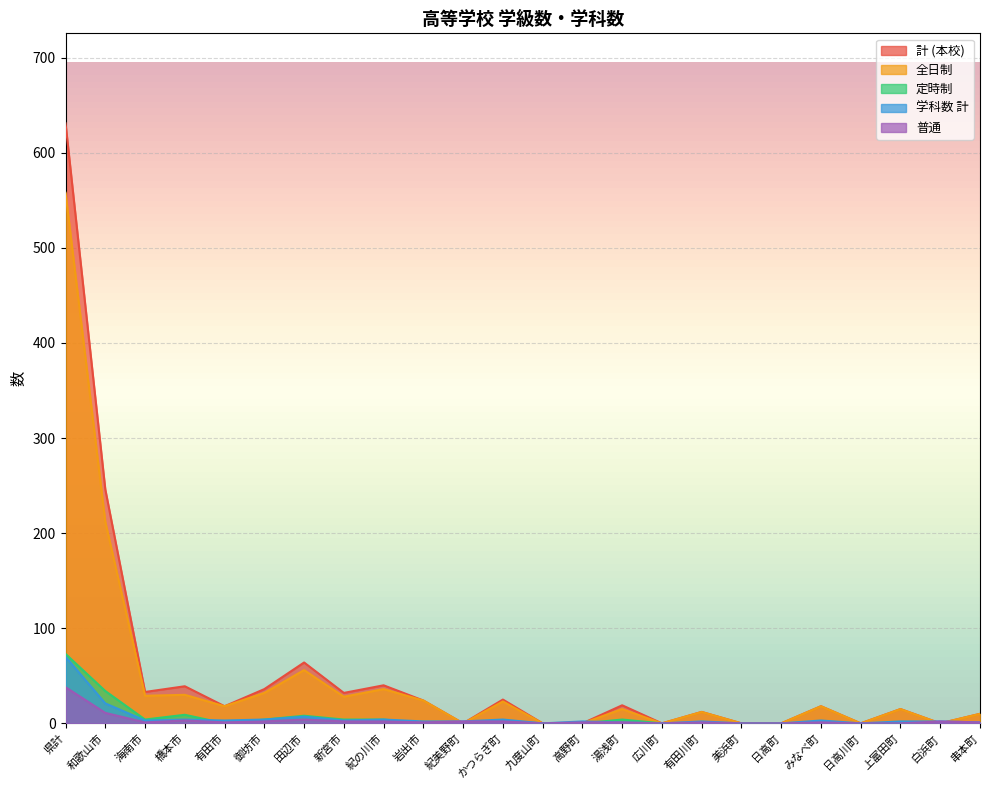

Between 田辺市 and 上富田町, which is larger?

田辺市